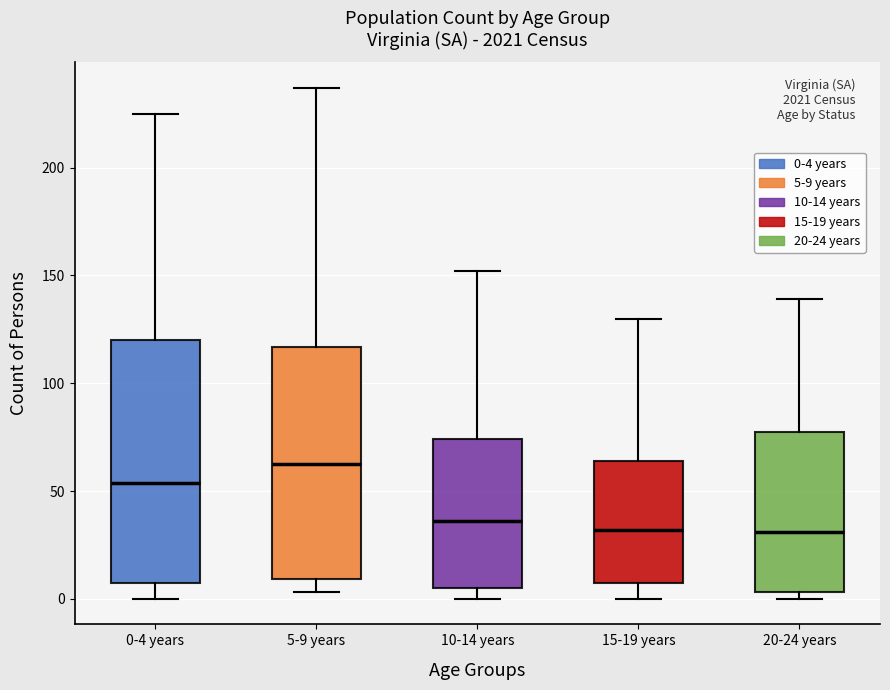

Reading left to right, read every box against the y-axis: the position of its median line, the range the box covers, and the ends of its whiskers. The values are not printed on the chart, so give them approximately, as read against the axis.

0-4 years: median 55, box 10 to 120, whiskers 0 to 225
5-9 years: median 65, box 10 to 115, whiskers 5 to 235
10-14 years: median 35, box 5 to 75, whiskers 0 to 150
15-19 years: median 30, box 5 to 65, whiskers 0 to 130
20-24 years: median 30, box 5 to 80, whiskers 0 to 140